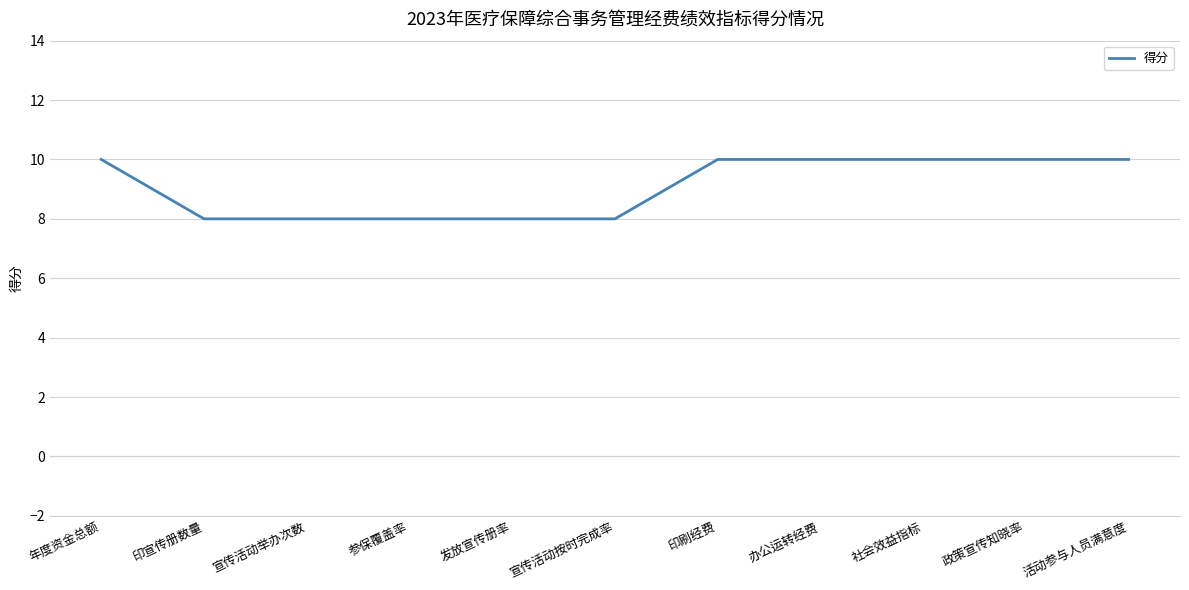

Between 参保覆盖率 and 政策宣传知晓率, which is larger?

政策宣传知晓率